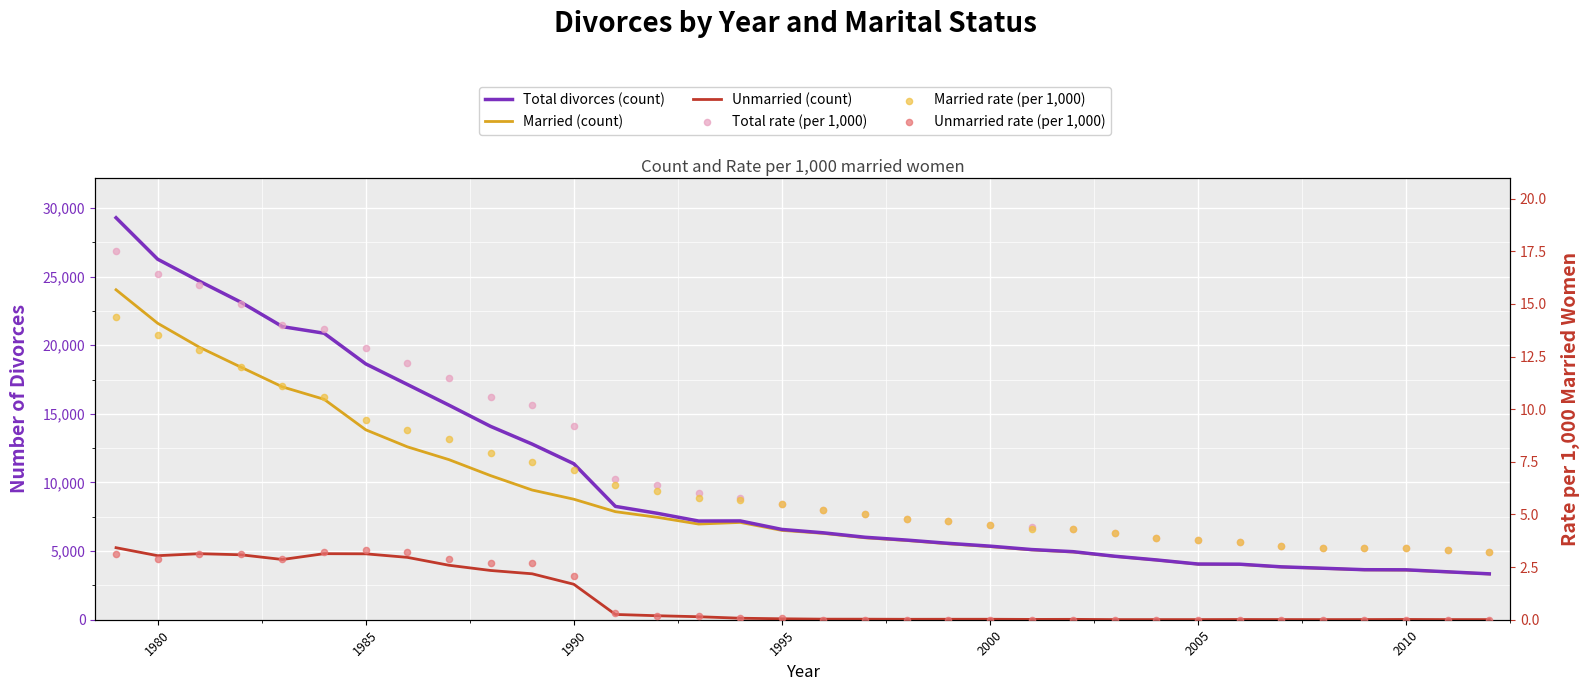

Which series has the largest total across all categories?

Total divorces (count)